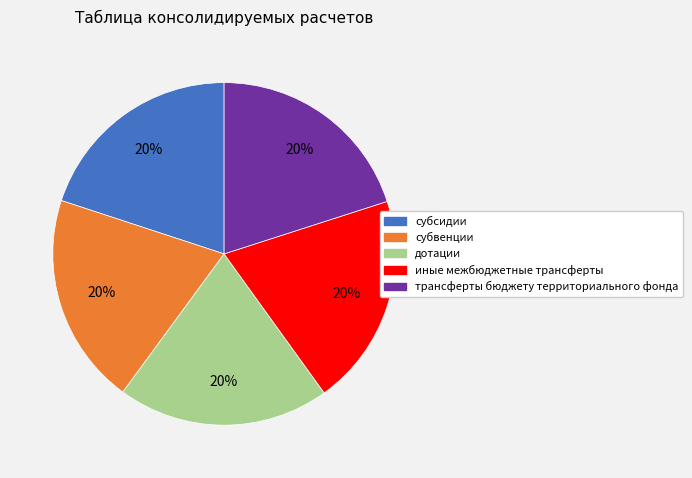

To the nearest percent, what portion does дотации represent?

20%